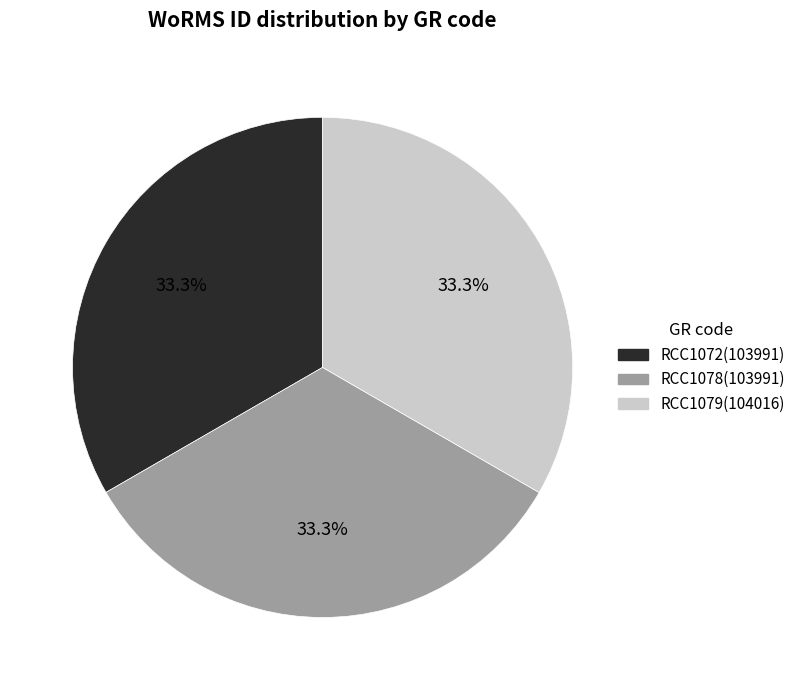

What percentage is the RCC1079 slice, to the nearest percent?

33%